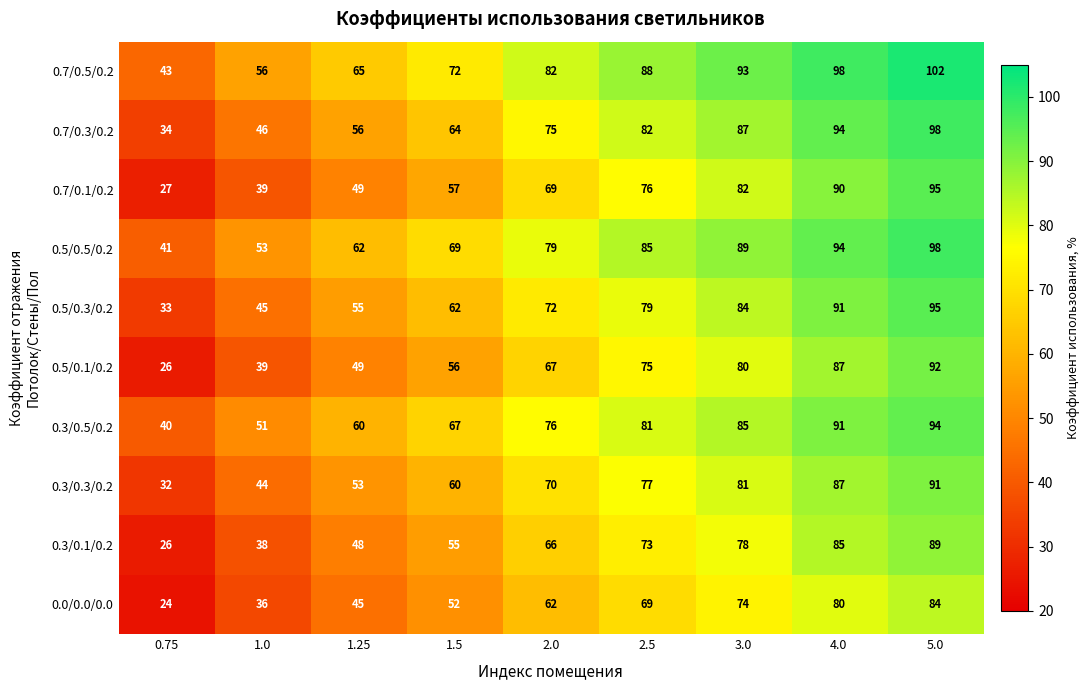

What is the difference between the 0.7/0.3/0.2 values at 3.0 and 1.5?

23